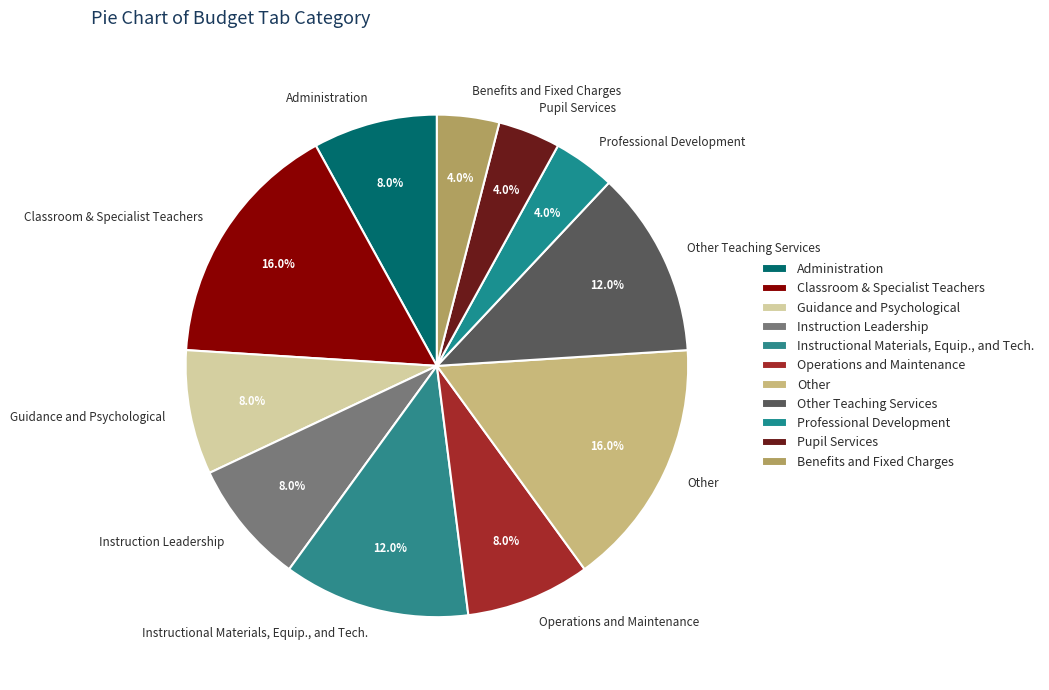

How many segments does this pie chart have?

11